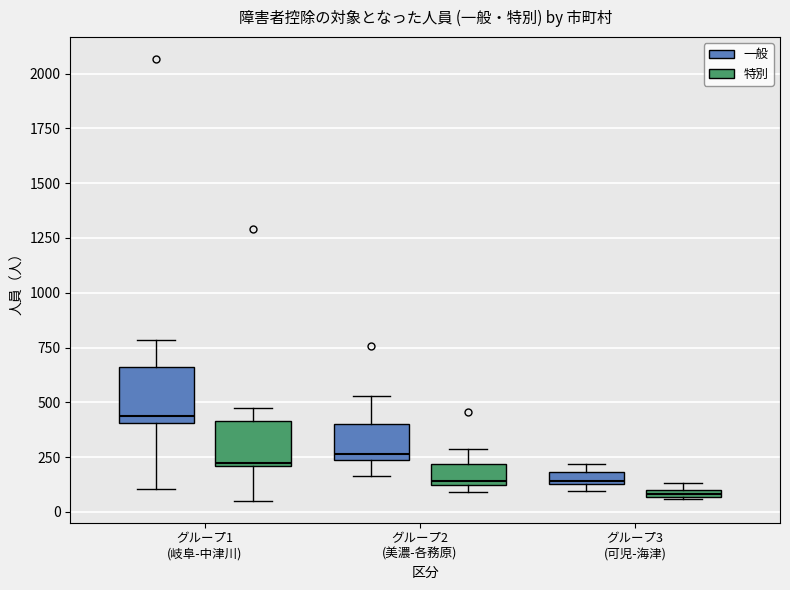

Where does the median line of the box for グループ1 (岐阜-中津川) (一般) sit on the y-axis? The values are not printed on the chart, so give them approximately, as read against the axis.

450